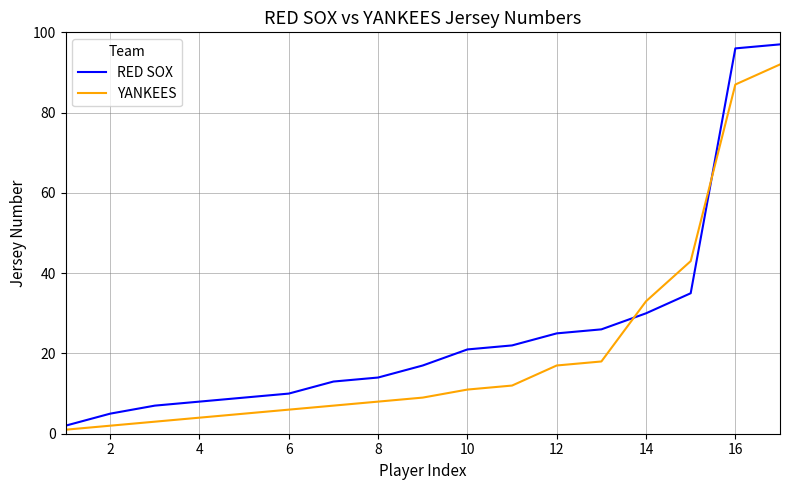

After their last crossing, which series has the higher values: RED SOX or YANKEES?

RED SOX